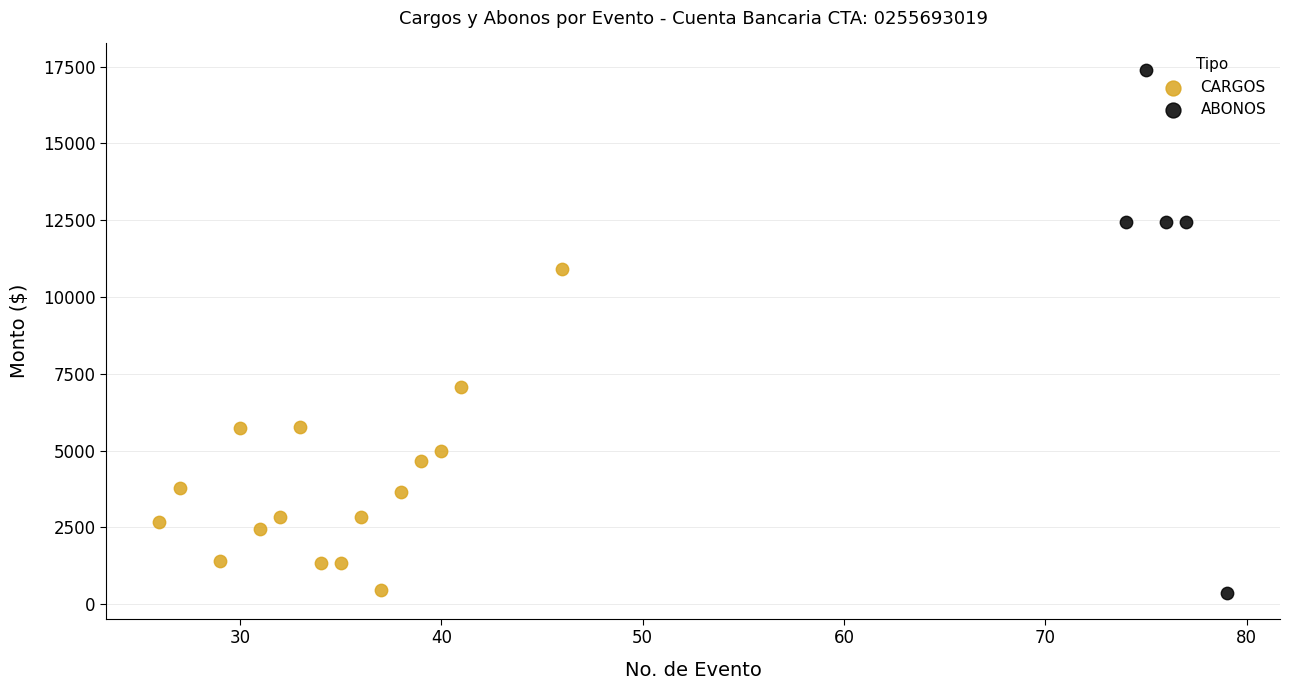

Which series reaches the maximum Y coordinate?

ABONOS